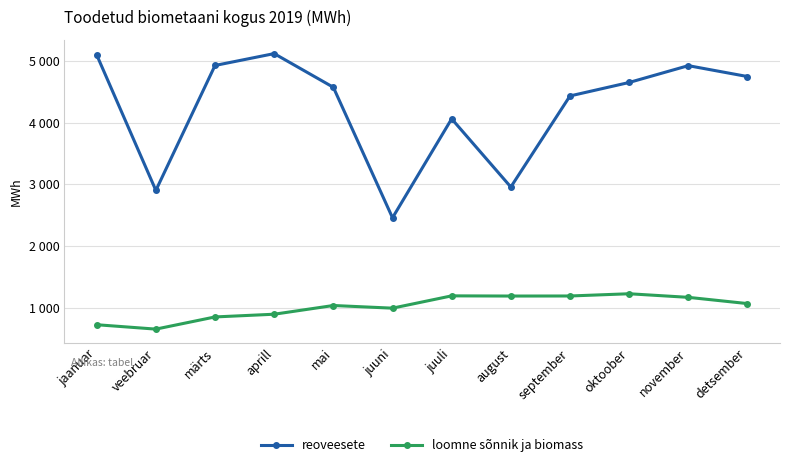

Between juuni and juuli, which is larger?

juuli